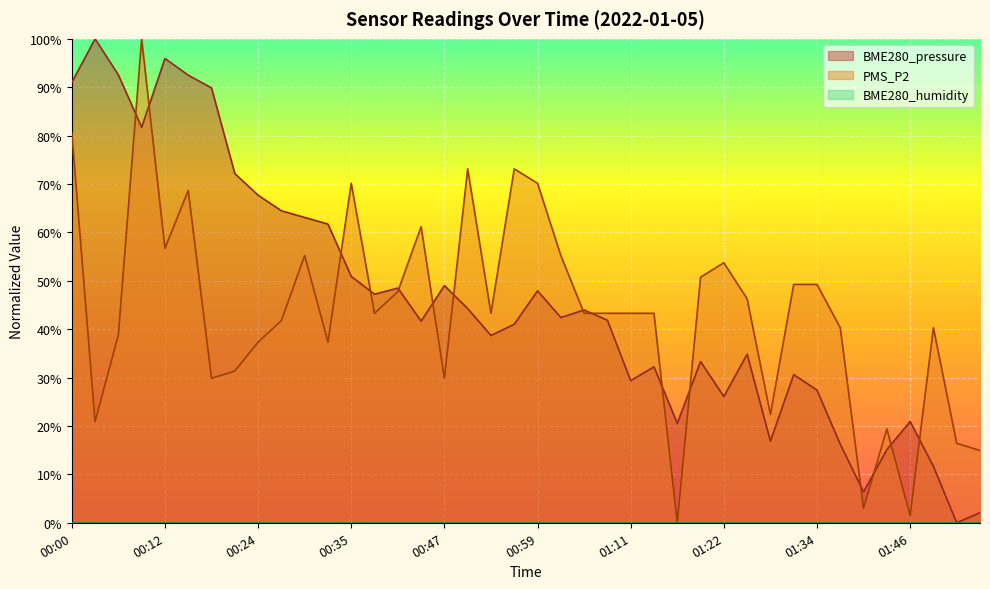

What is the spread (max minus min) of values at 01:52?

16.4